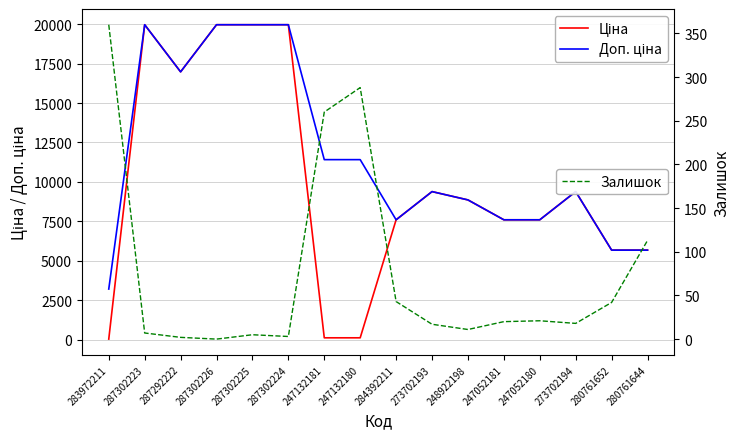

Which series has the largest range (max minus min)?

Ціна